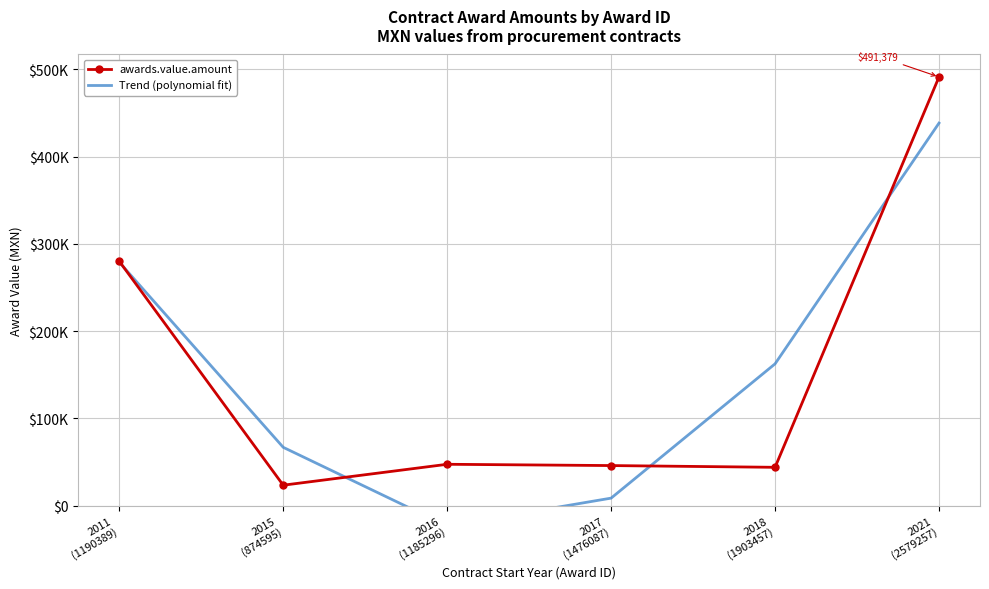

Reading left to right, extract all data points from this chart.

awards.value.amount: 280172.4	23500.0	47470.0	46000.0	44000.0	491379.3
Trend (polynomial fit): 279057.3	66917.8	-23208.2	8679.4	162580.4	438495.0